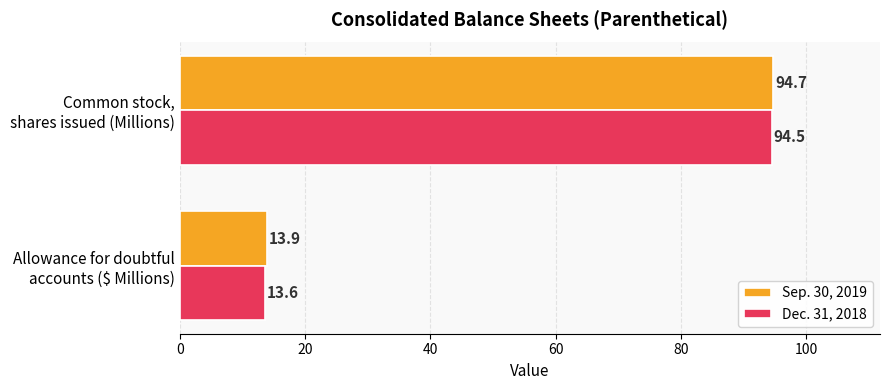

How many categories are shown in the chart?

2